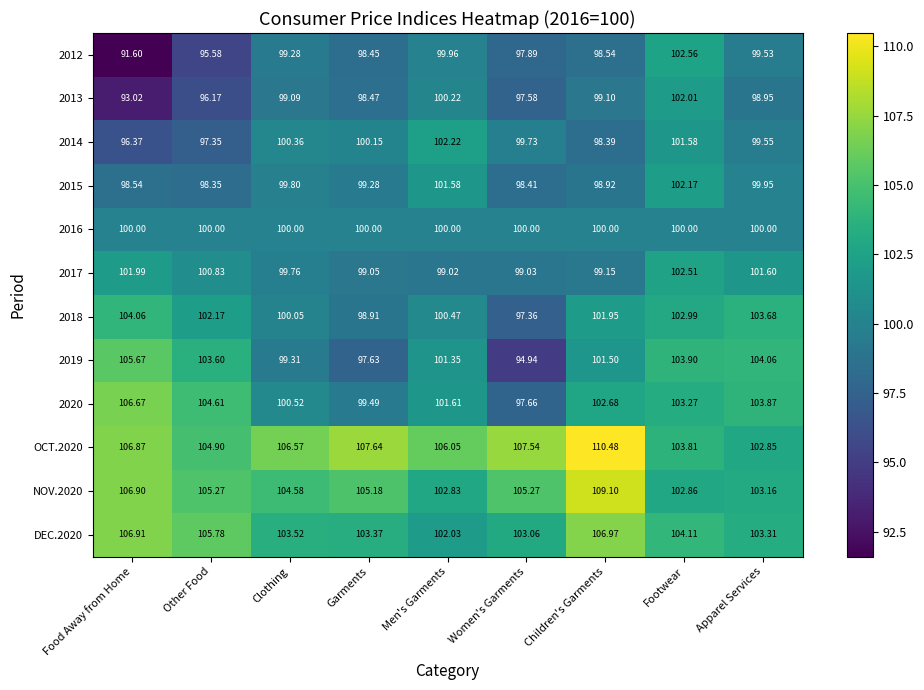

How many data points does each series have?

9